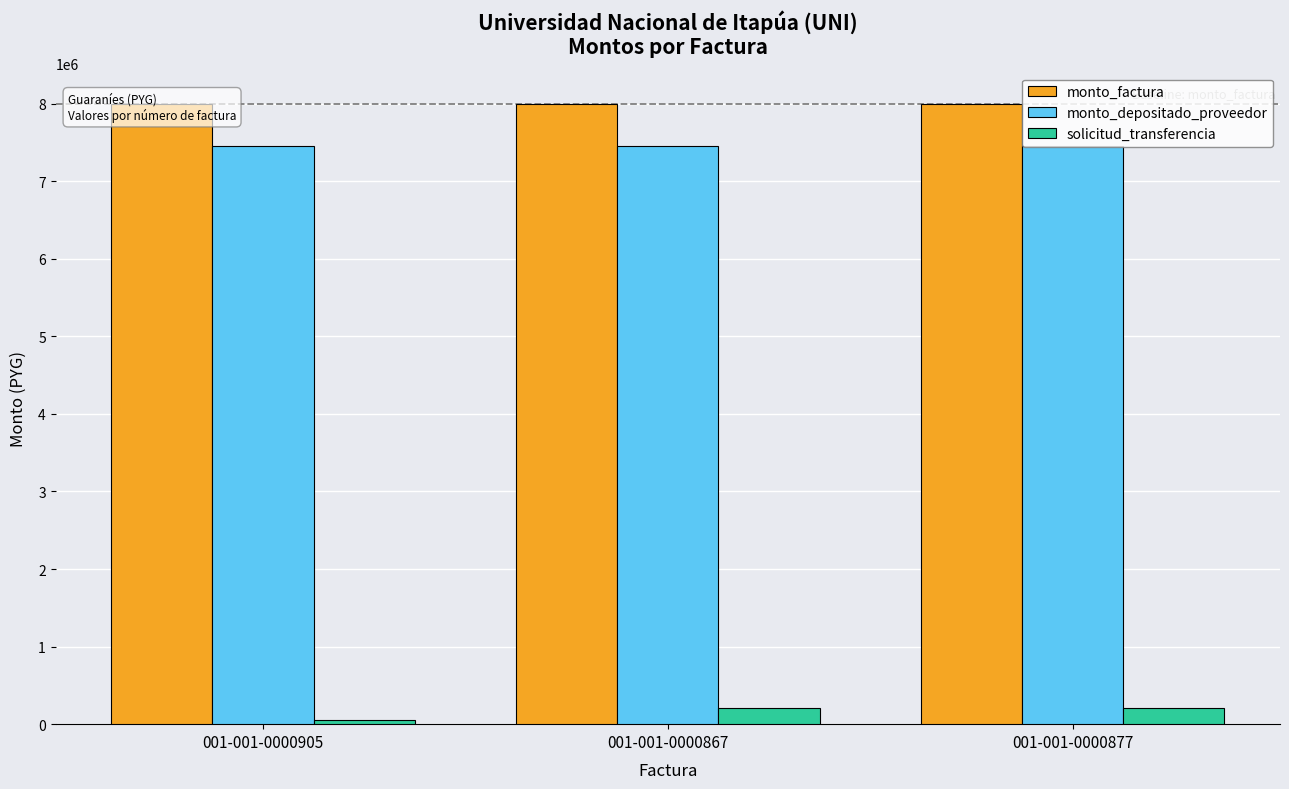

Reading left to right, what are all the values shown in this chart?

monto_factura: 001-001-0000905=8000000	001-001-0000867=8000000	001-001-0000877=8000000
monto_depositado_proveedor: 001-001-0000905=7456000	001-001-0000867=7456000	001-001-0000877=7456000
solicitud_transferencia: 001-001-0000905=57794	001-001-0000867=207562	001-001-0000877=207562